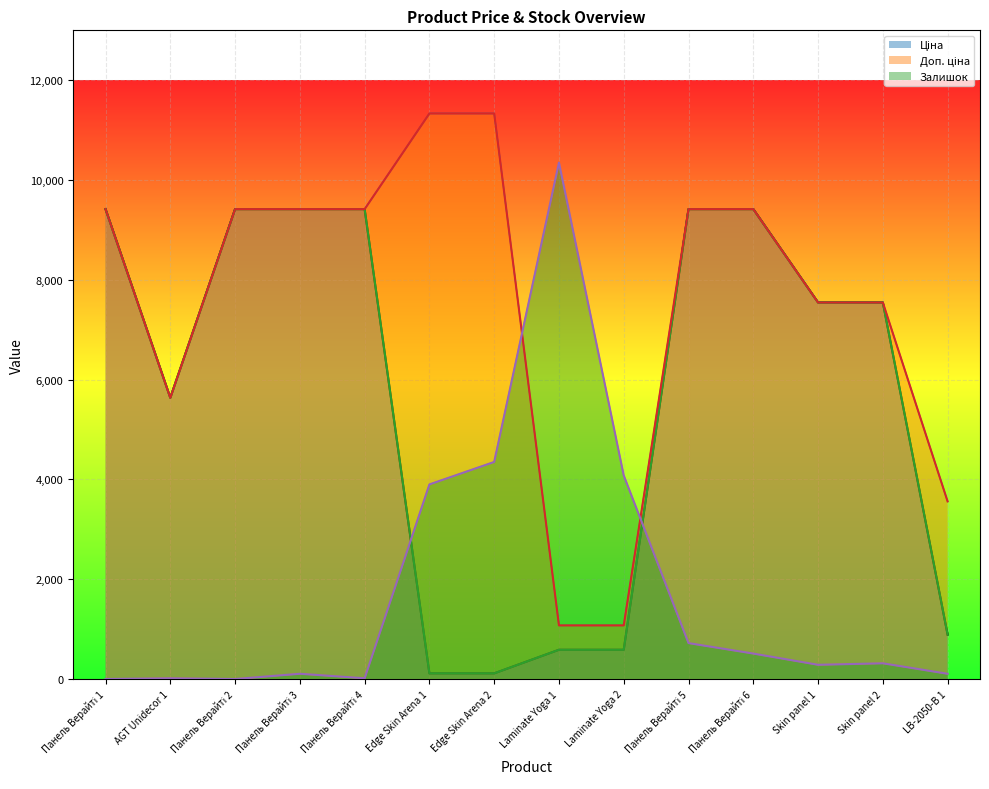

What is the spread (max minus min) of values at LB-2050-В 1?

3454.7